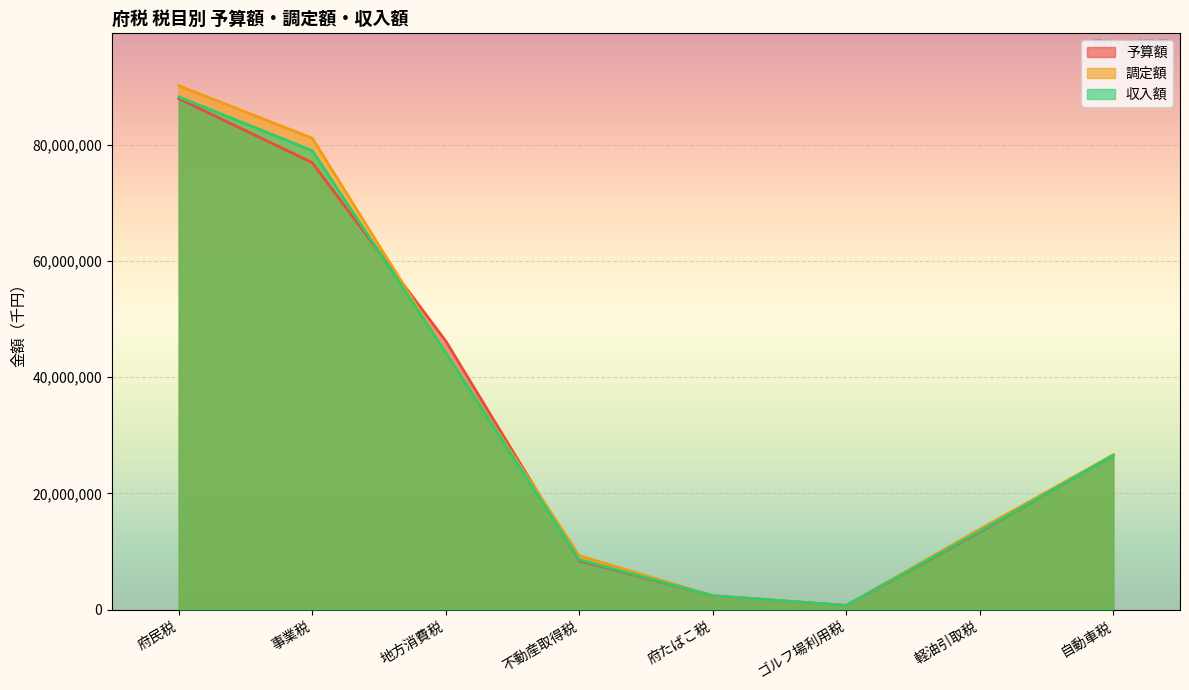

Read the 調定額 value at 不動産取得税, to the nearest 100.

9281800